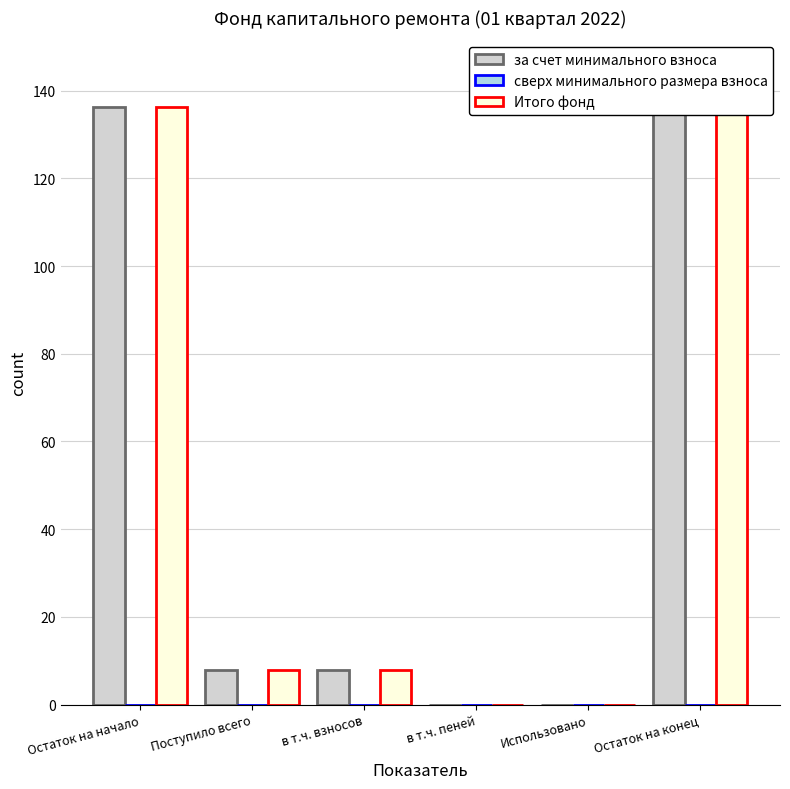

The value of за счет минимального взноса at Остаток на конец is 235.0. True or false?

False